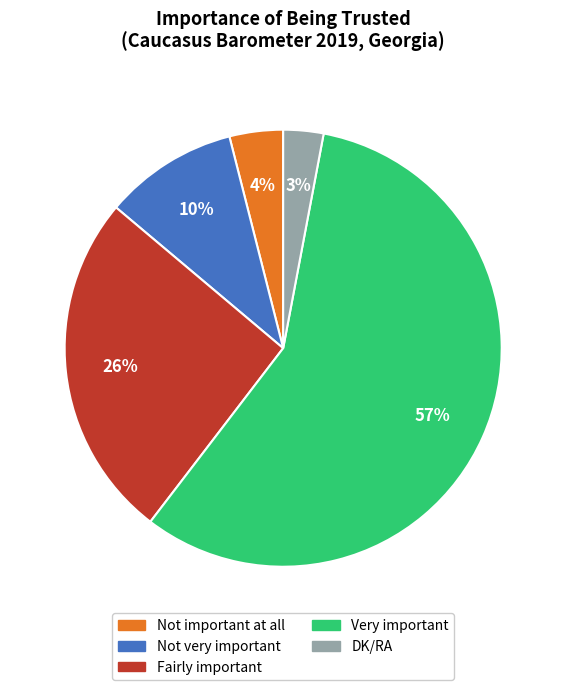

What percentage is the Very important slice, to the nearest percent?

57%